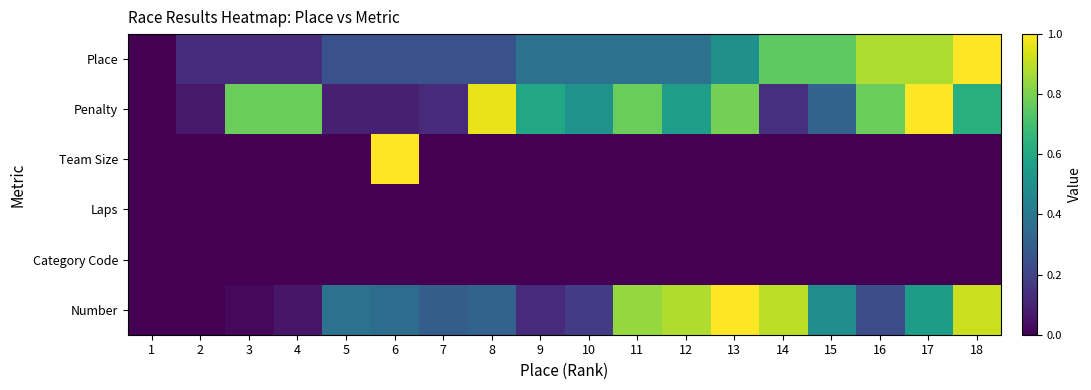

List the series in order of their peak value, highest first.

Place, Penalty, Team Size, Number, Laps, Category Code